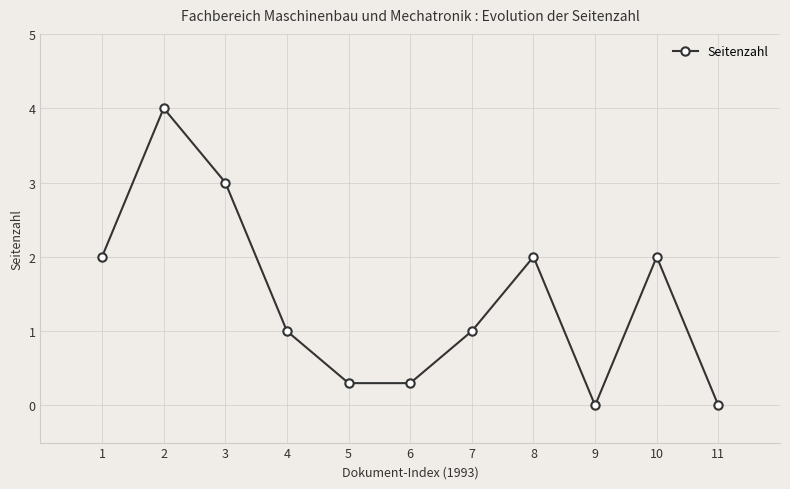

Where is the first local maximum?

2